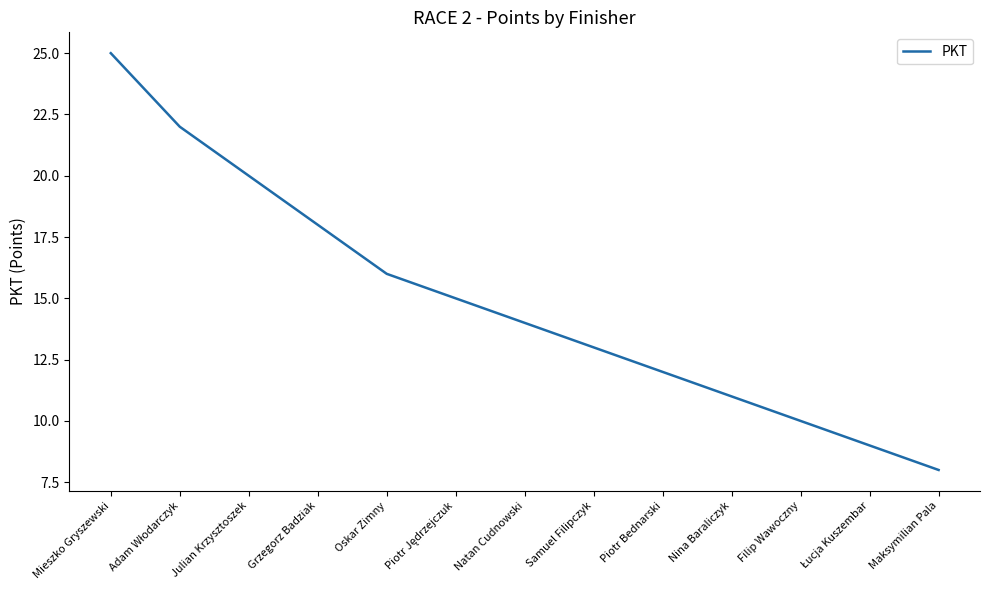

What position from the right is Natan Cudnowski?

7